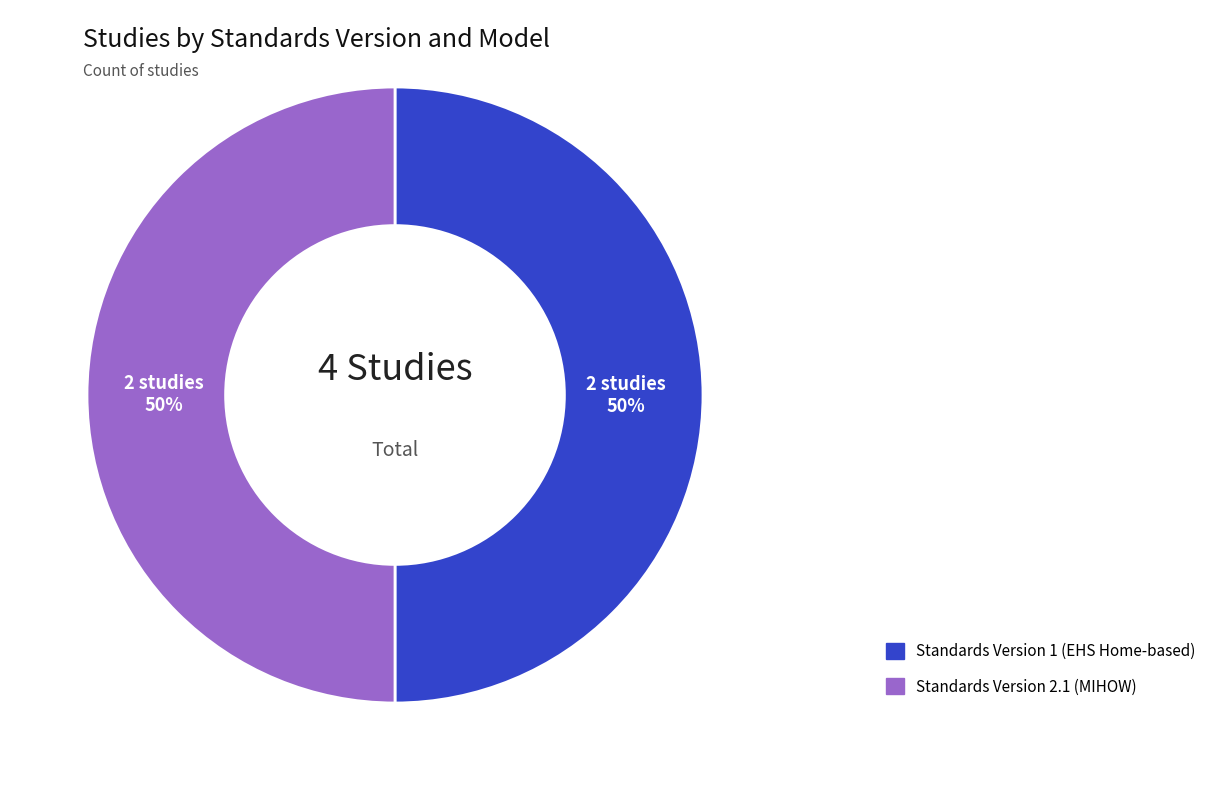

To the nearest percent, what is the average slice percentage?

50%